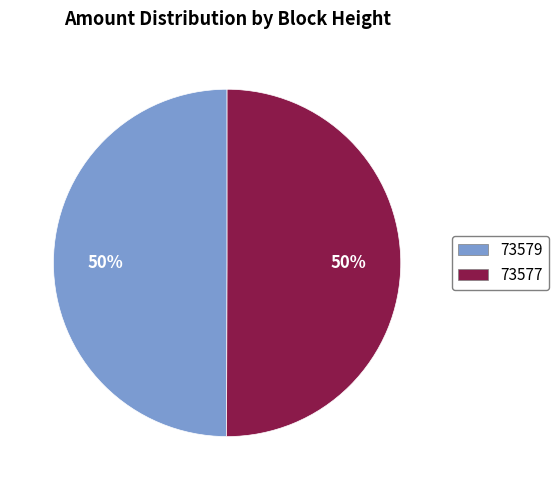

Count the number of slices in the pie.

2